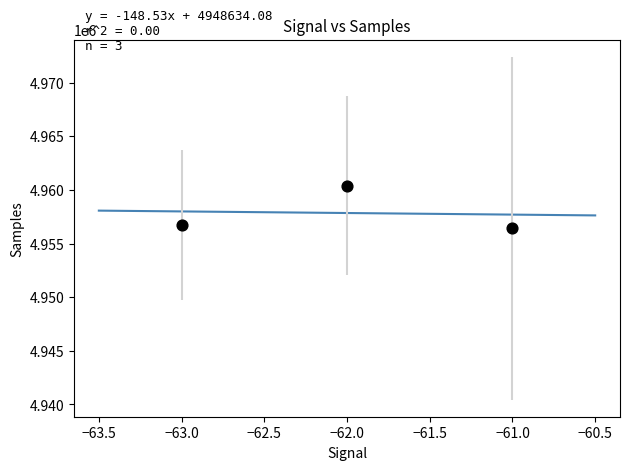

What is the average X value?

-62.0